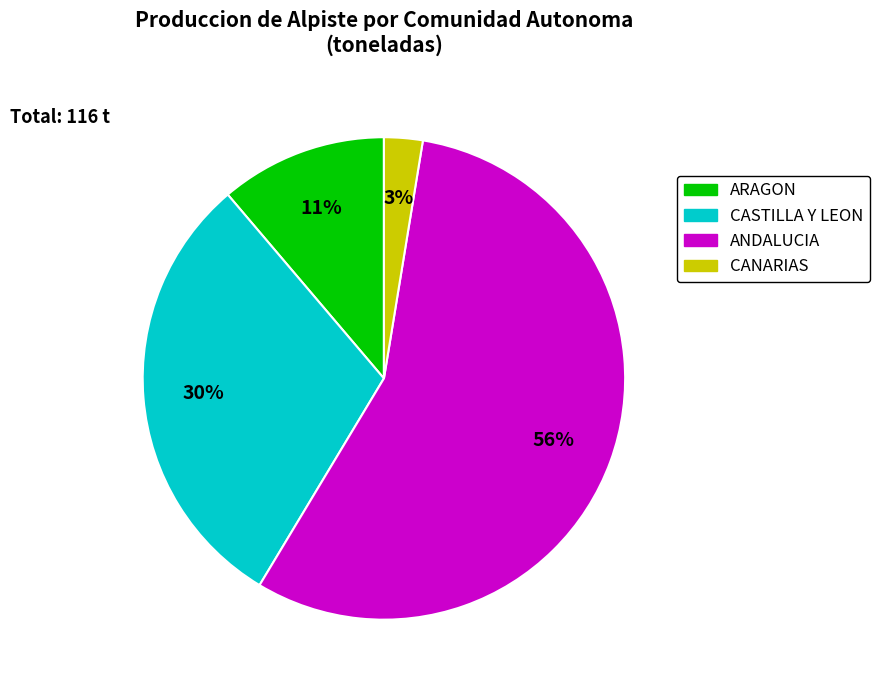

What is the ratio of the value at ARAGON to the value at CASTILLA Y LEON?

0.4